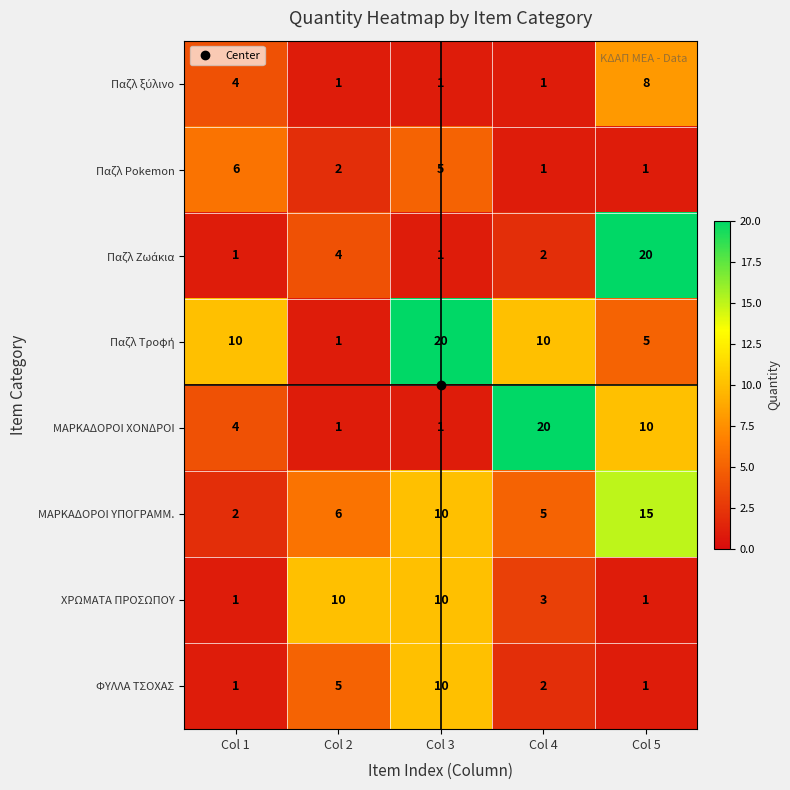

How many series are shown in this chart?

8